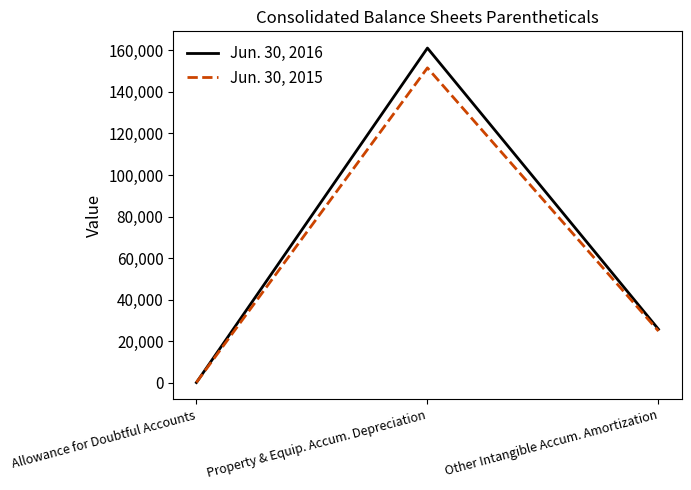

What is the difference between the maximum and minimum values in the Jun. 30, 2016 series?

160842